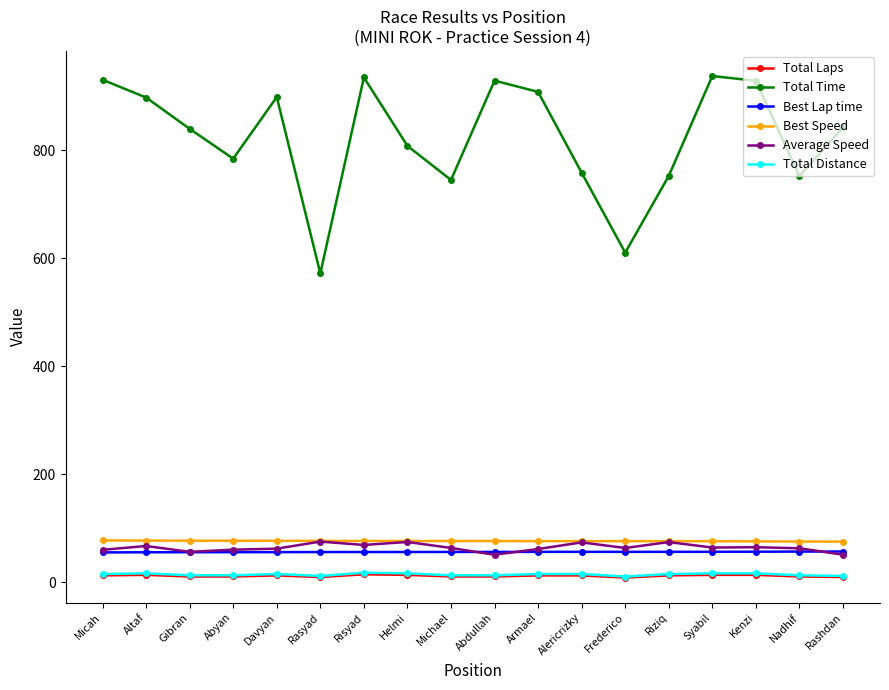

Where is the first local maximum for Total Time?

Davyan